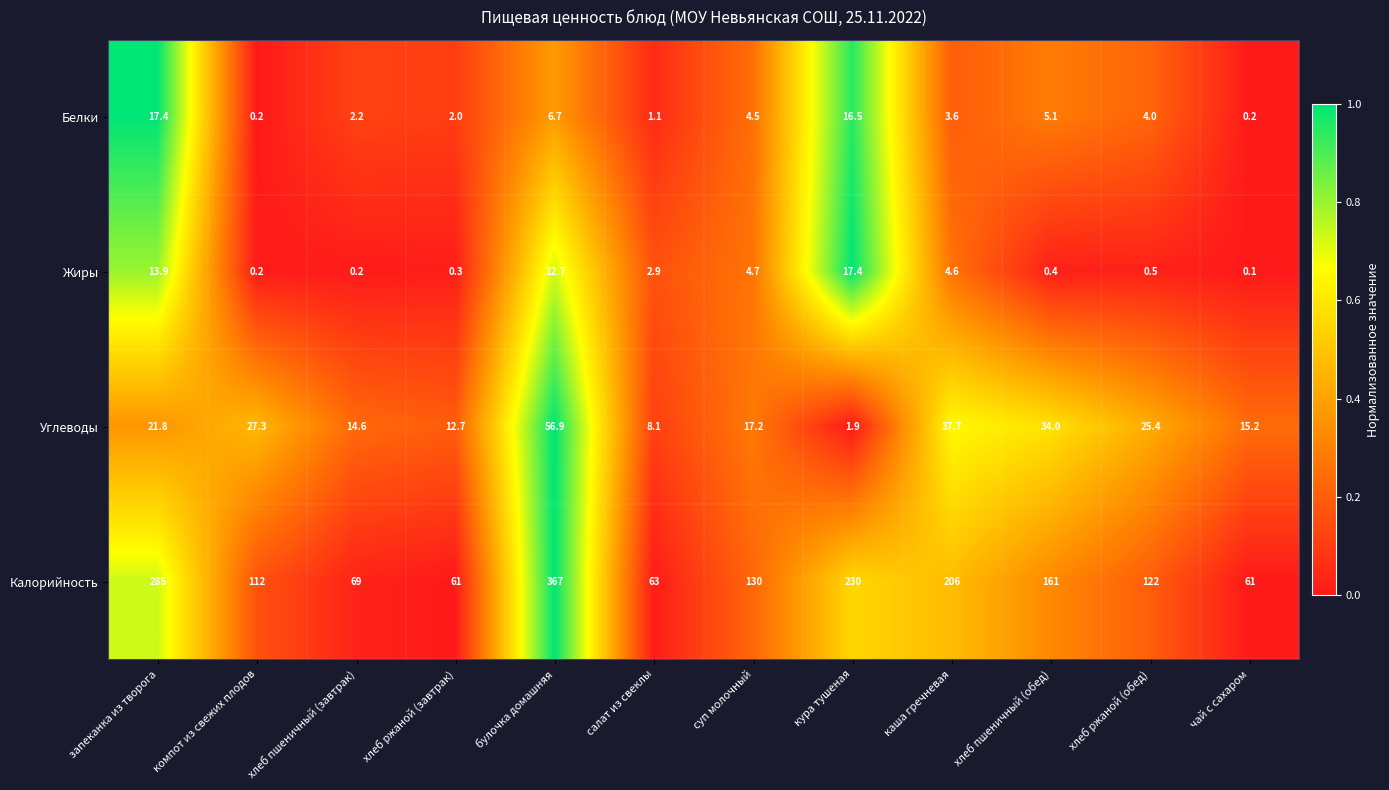

True or false: Углеводы has a value of 11.9 at салат из свеклы.

False